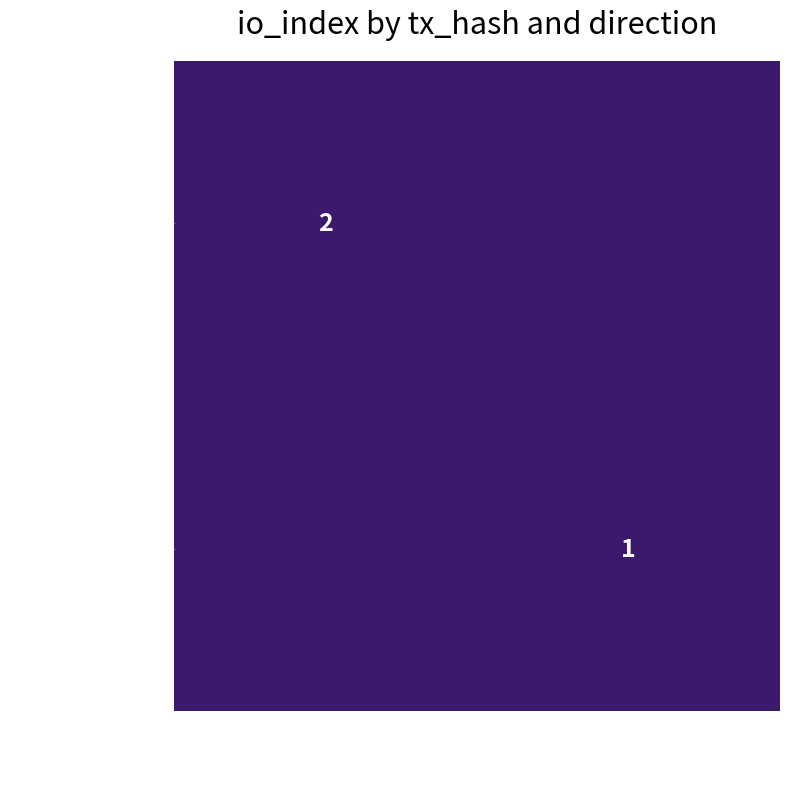

The 773352100a66… series shows 1 at -1. True or false?

False